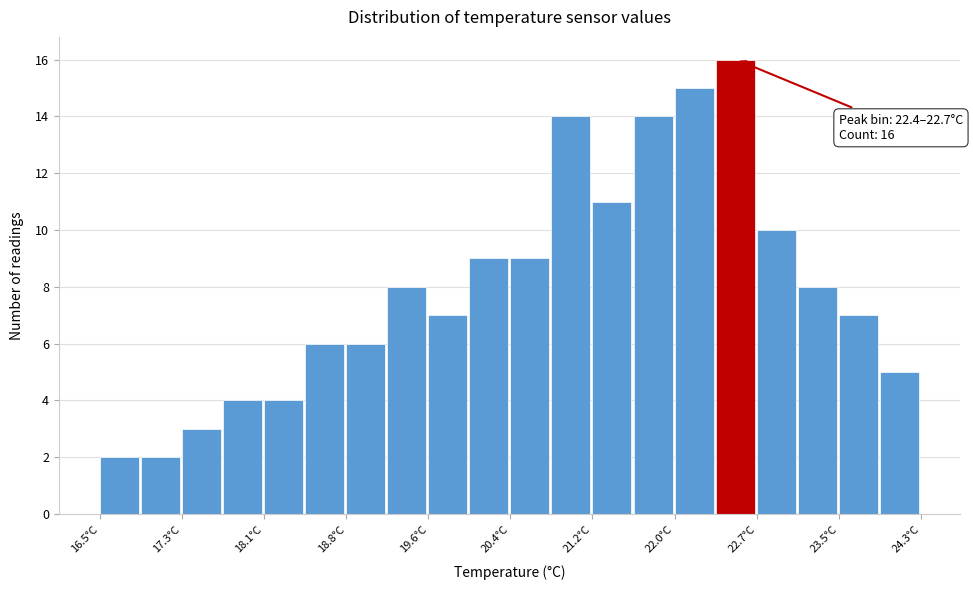

Read against the x-axis, roughly where is the centre of the tallest bar?

22.5